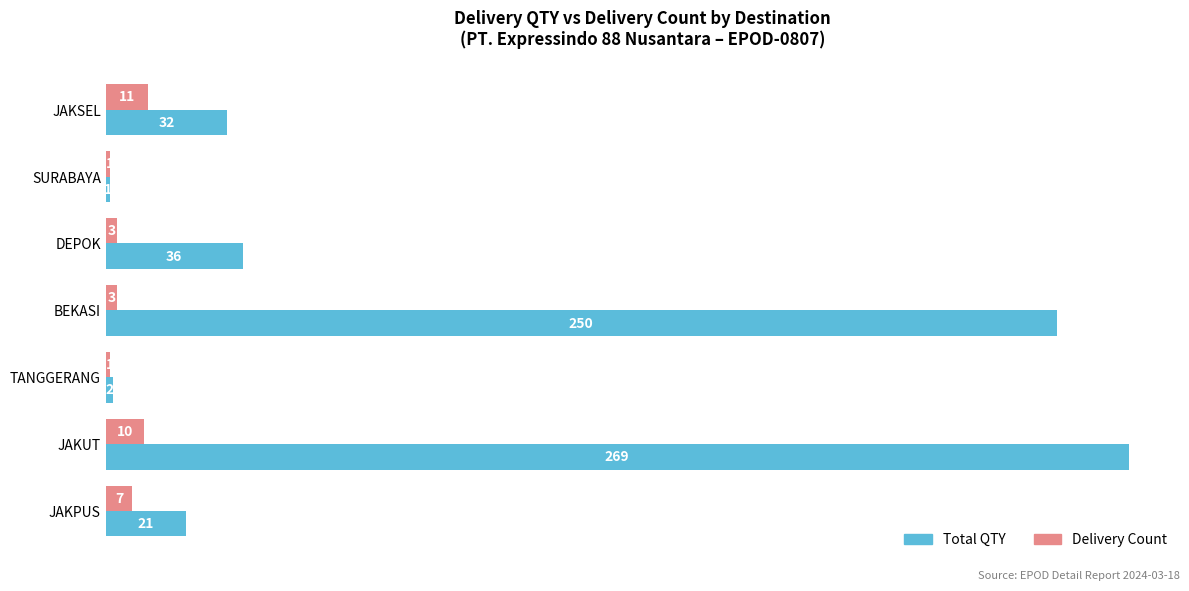

What is the approximate value of Total QTY at BEKASI, to the nearest 50?

250